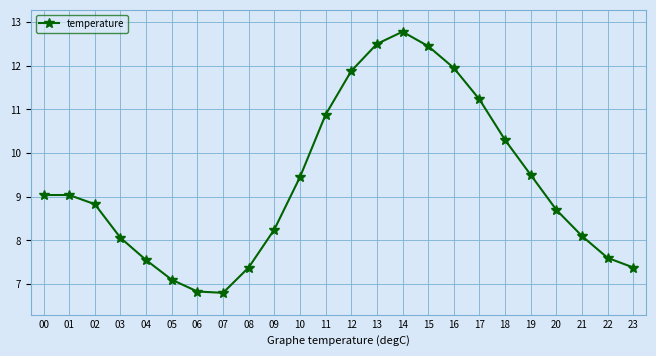

Which has a higher value, 10 or 15?

15